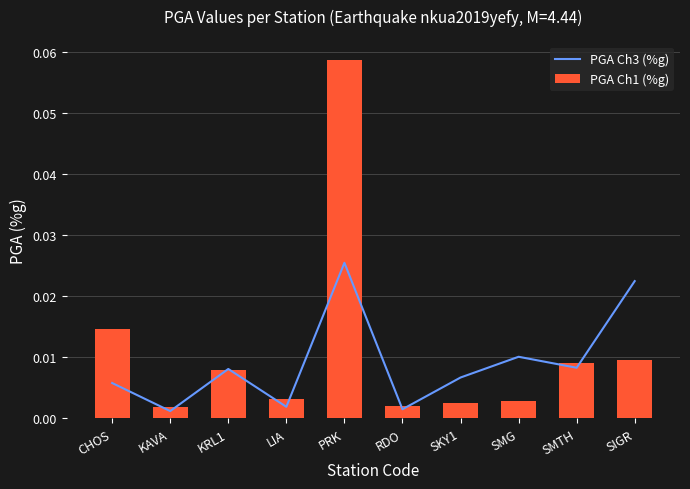

How many data points does each series have?

10